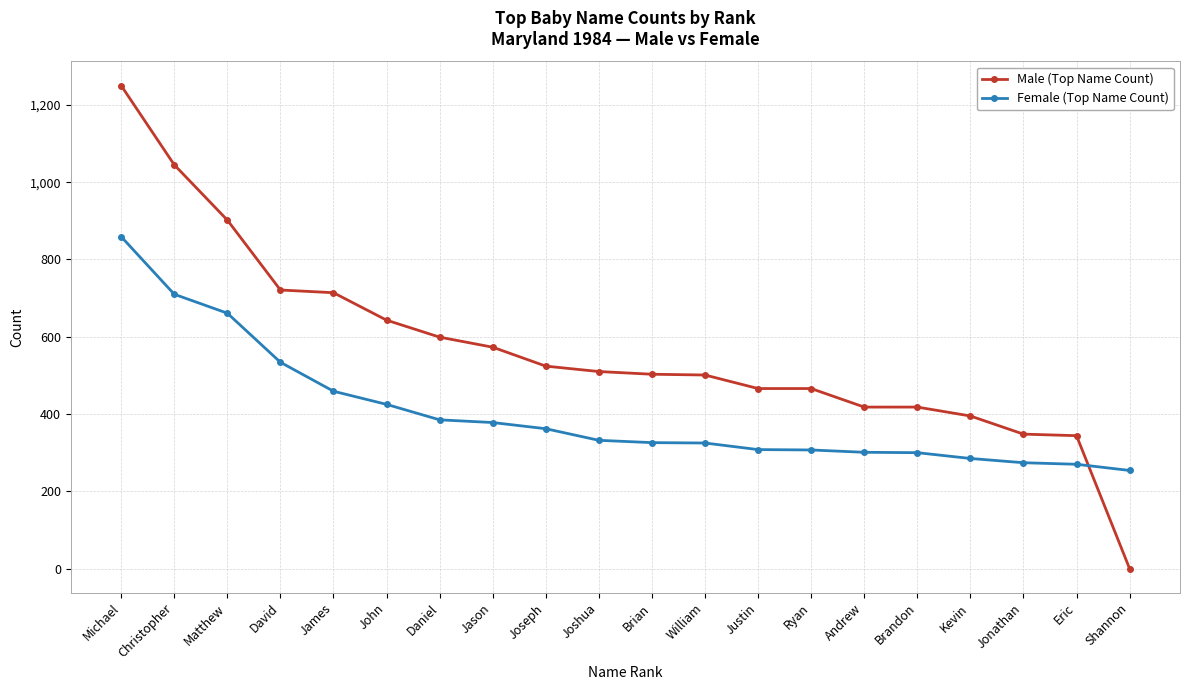

Which label corresponds to the smallest value in the chart?

Shannon